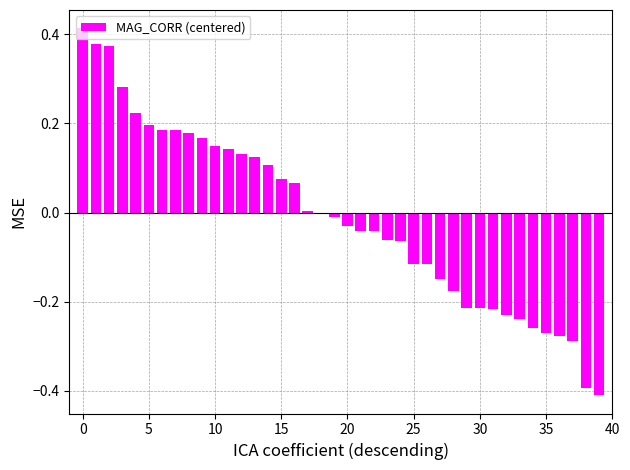

What is the label of the 32nd bar from the left?

31